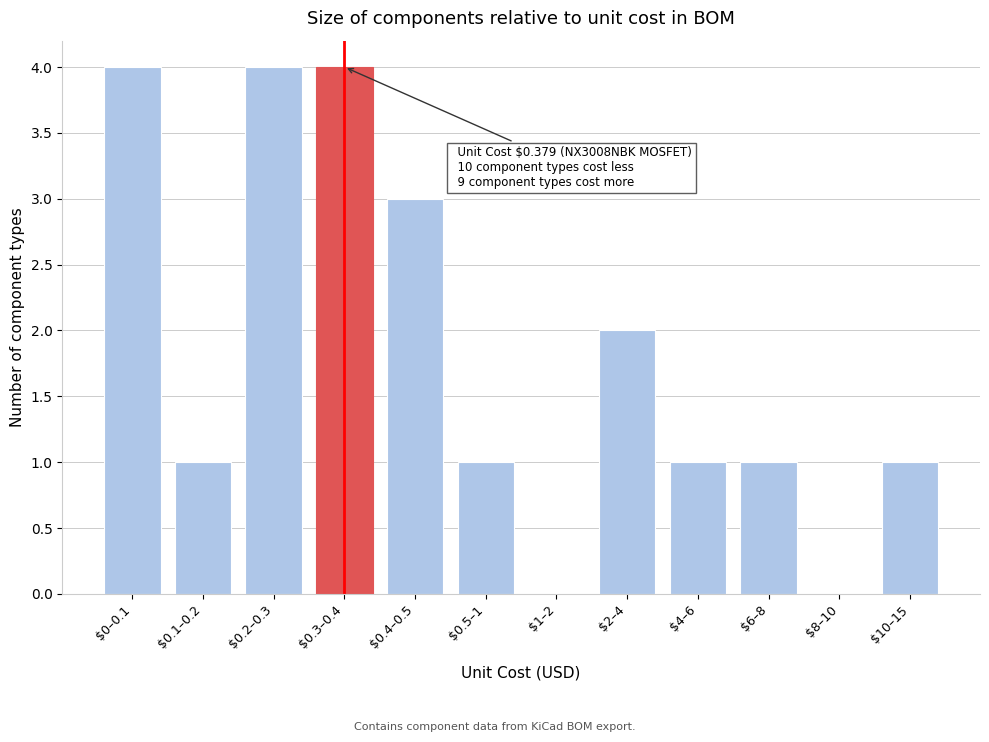

What is the sum of all values?

22